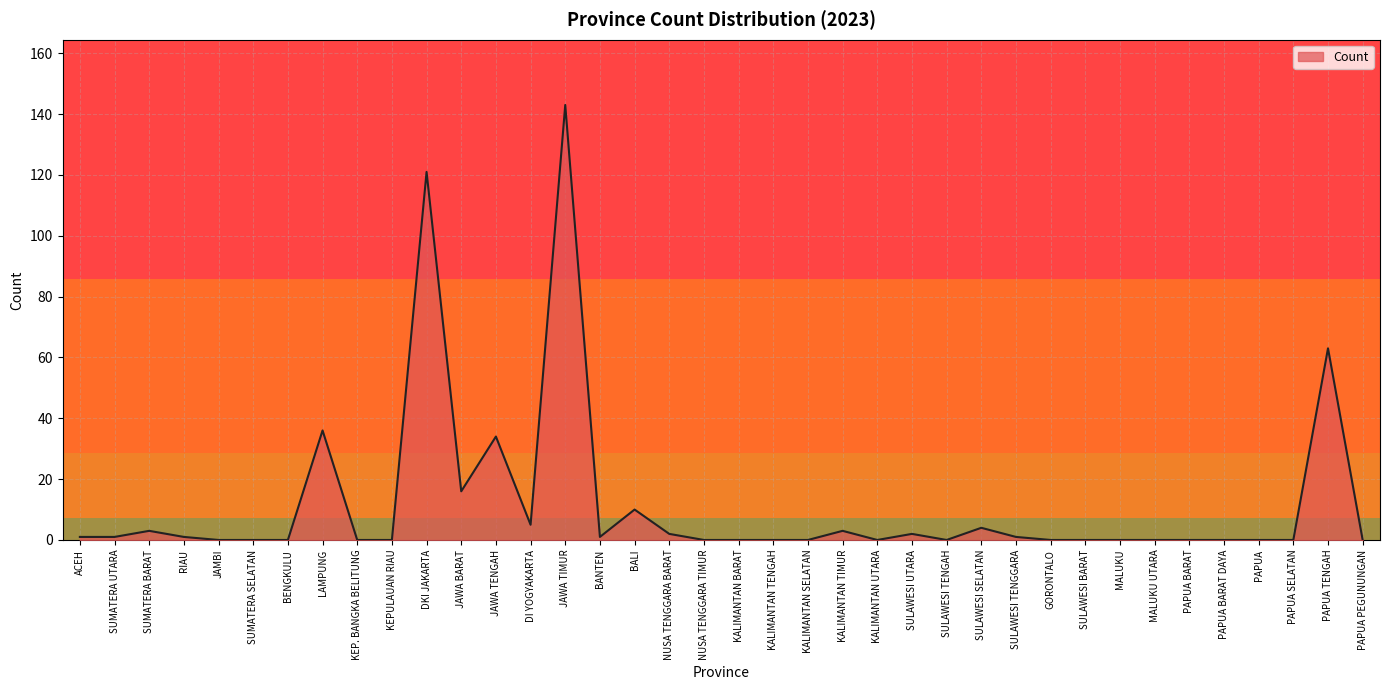

What is the change in value from JAWA TIMUR to SULAWESI BARAT?

-143